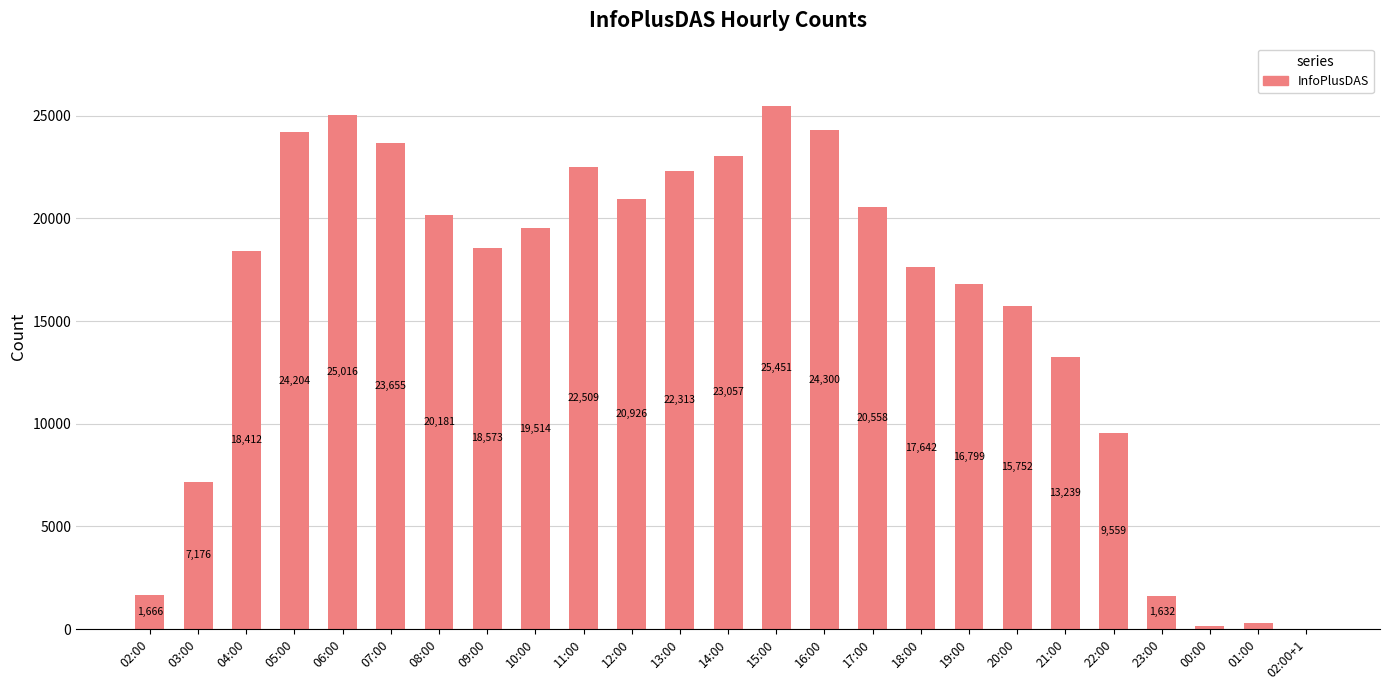

What is the sum of the values at 07:00 and 22:00?

33214